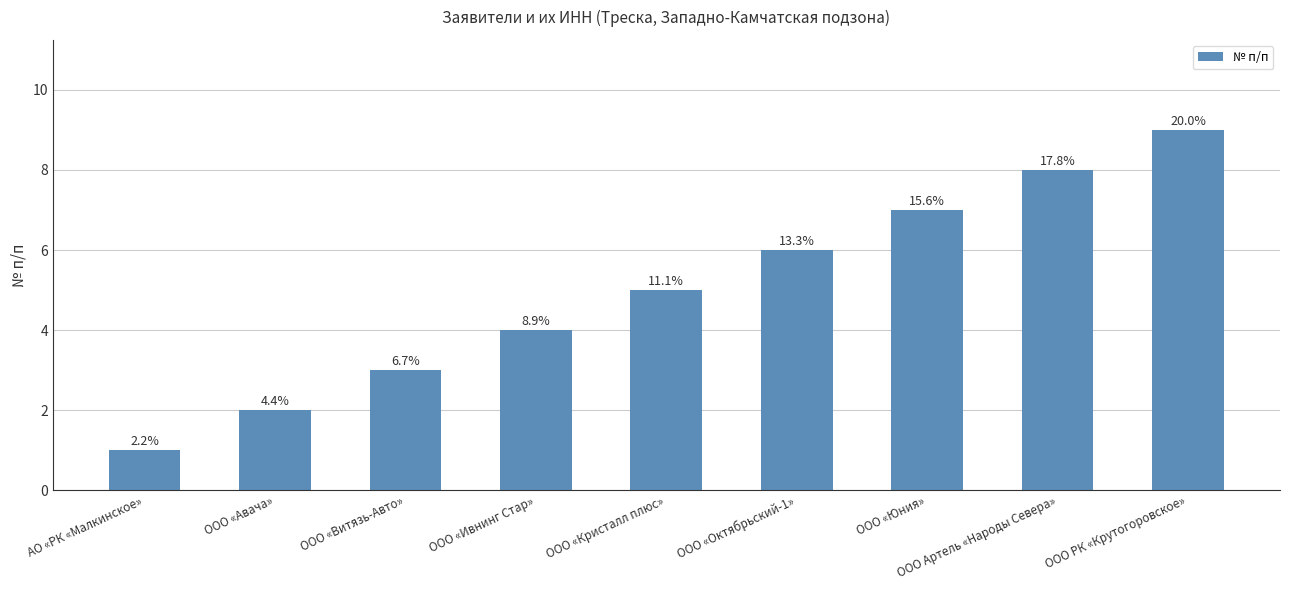

At which category does the chart reach its peak across all series?

ООО РК «Крутогоровское»